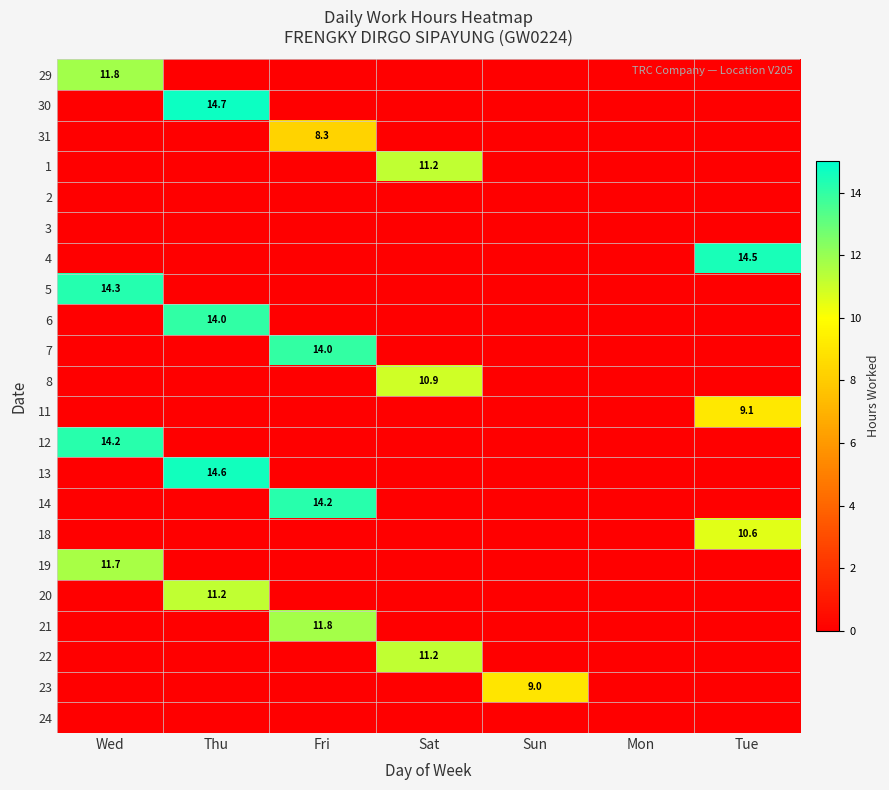

At which category is the sum across all series the highest?

Thu